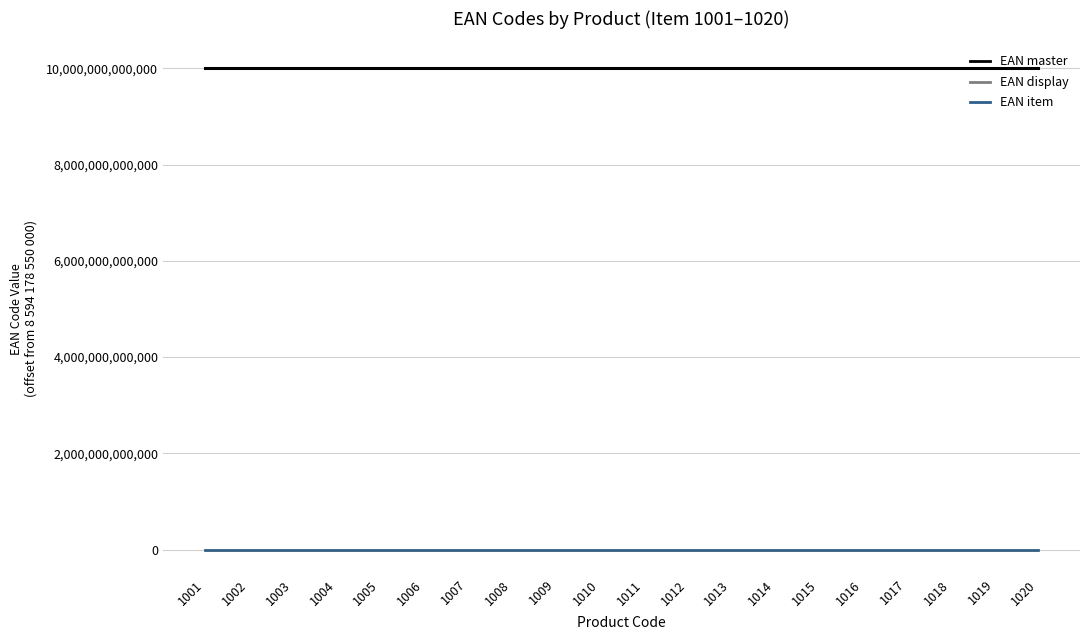

What is the difference between the EAN master values at 1007 and 1003?

38